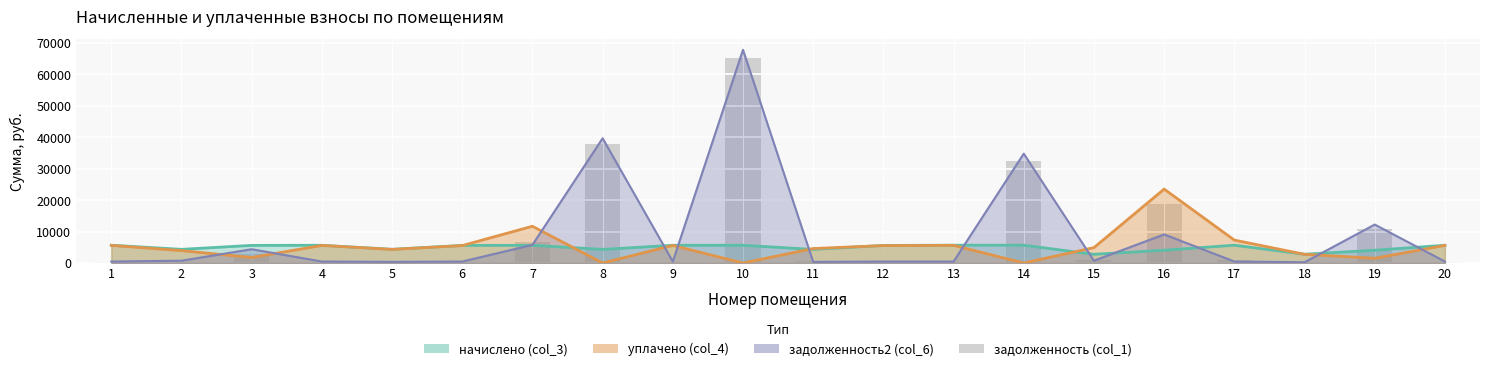

Between 3 and 14, which is larger?

14